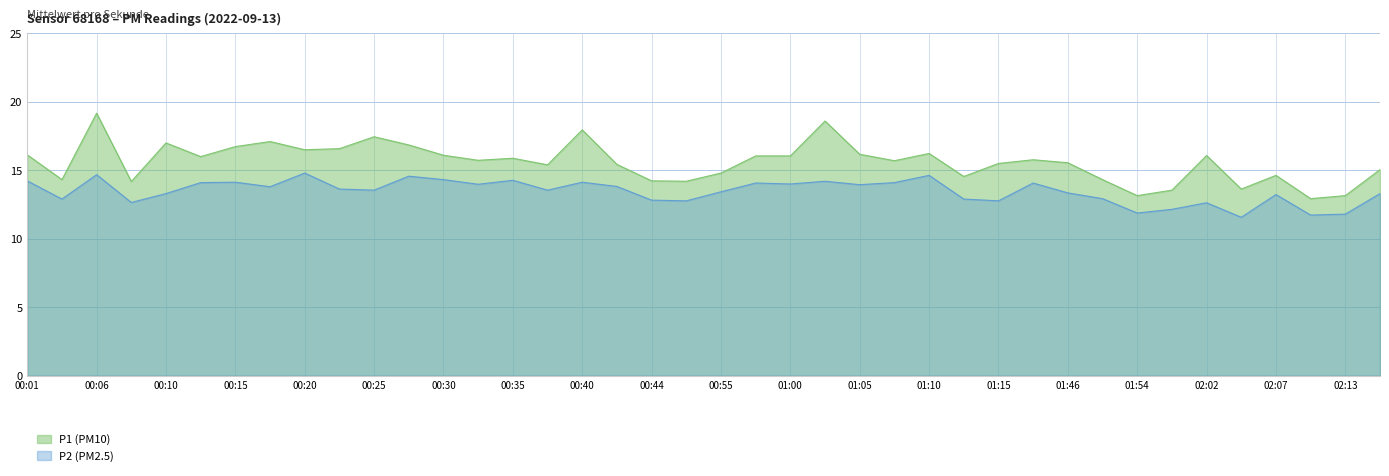

Which series has the largest total across all categories?

P1 (PM10)